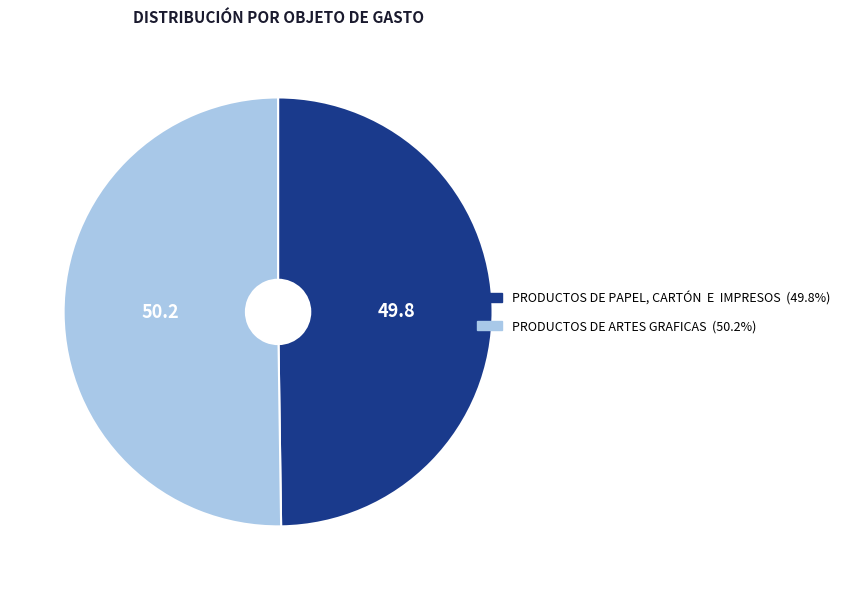

How many segments does this pie chart have?

2